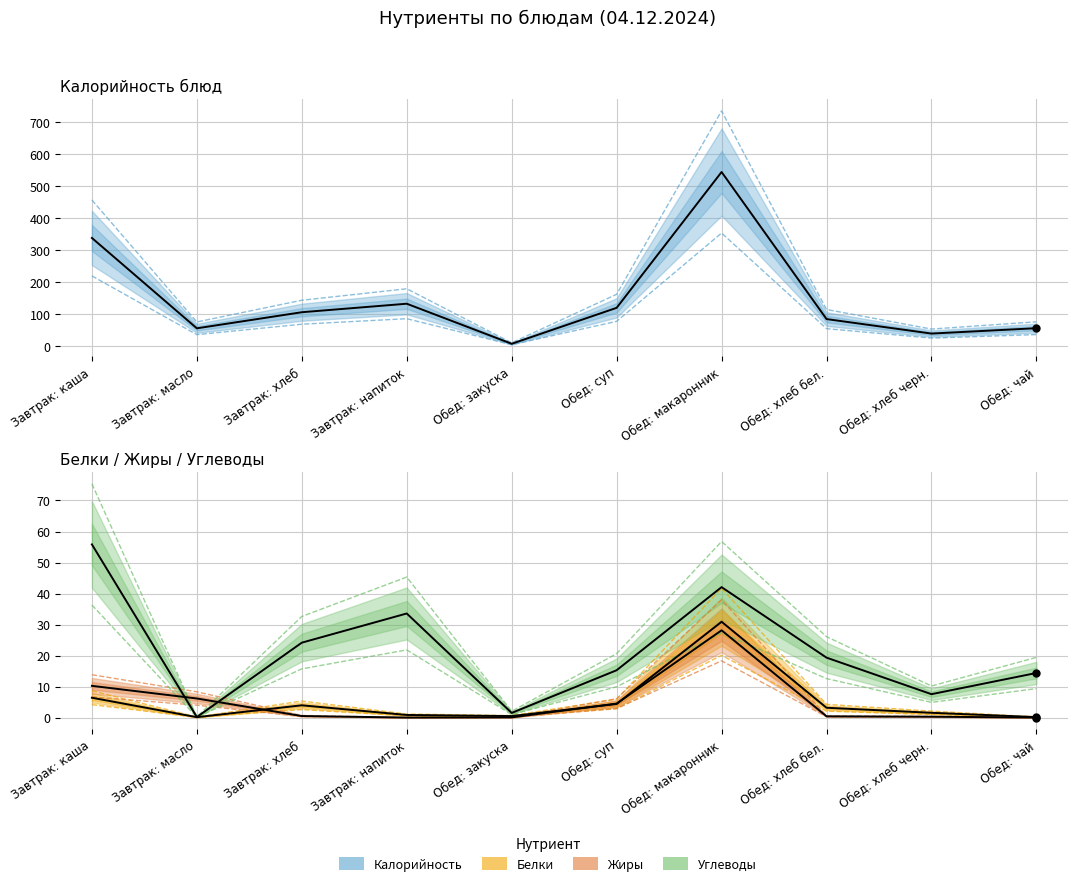

What are all the series names shown in the legend?

Калорийность, Белки, Жиры, Углеводы